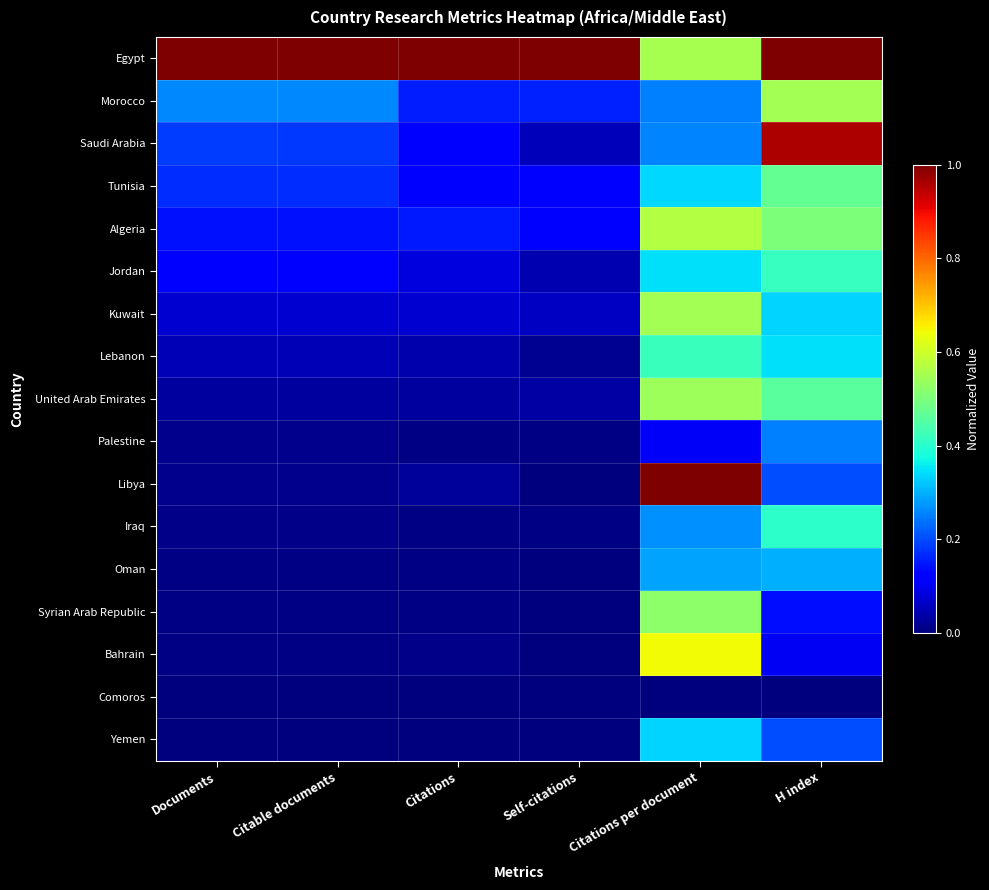

At how many categories does at least one series exceed 0?

6